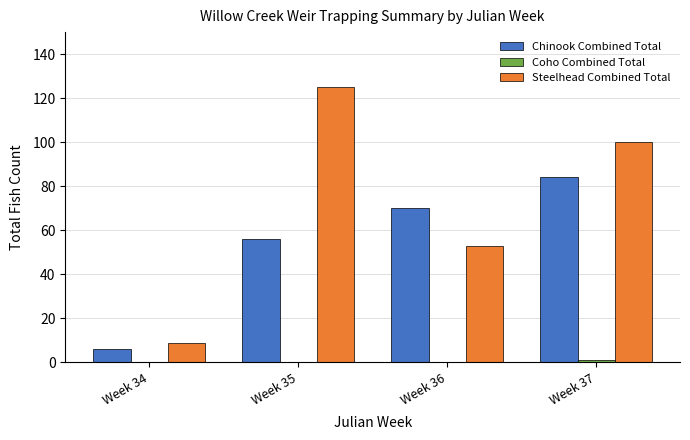

Which series has the largest total across all categories?

Steelhead Combined Total